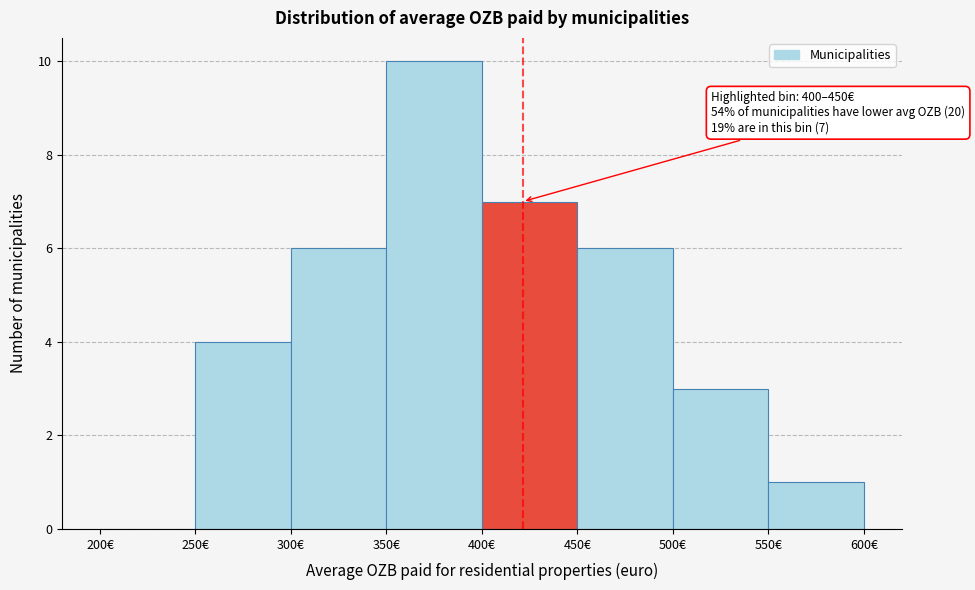

Which range on the x-axis has the tallest bar?

350 to 400